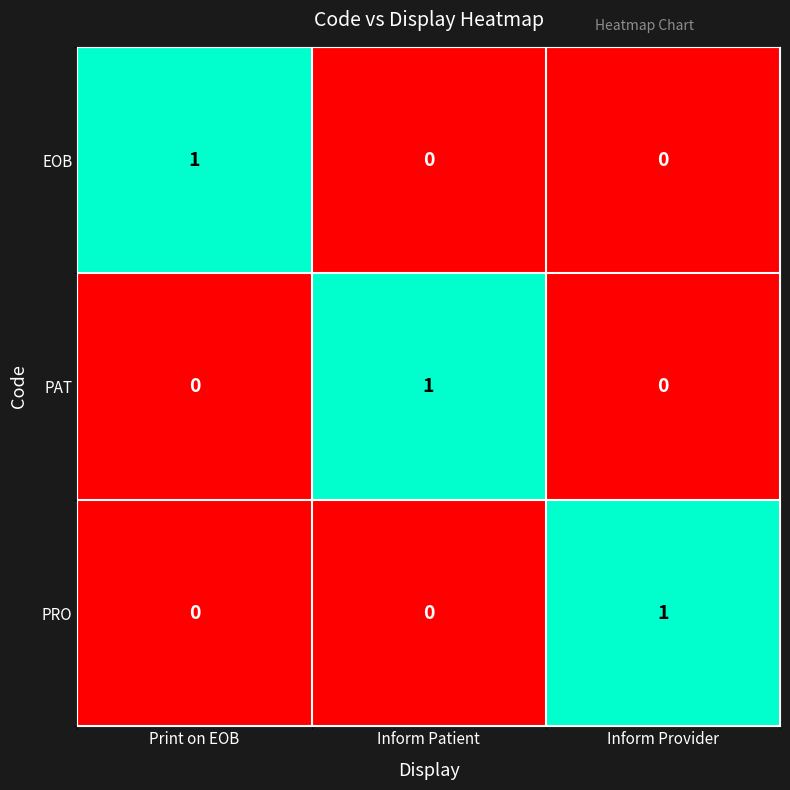

At how many categories does at least one series exceed 0?

3